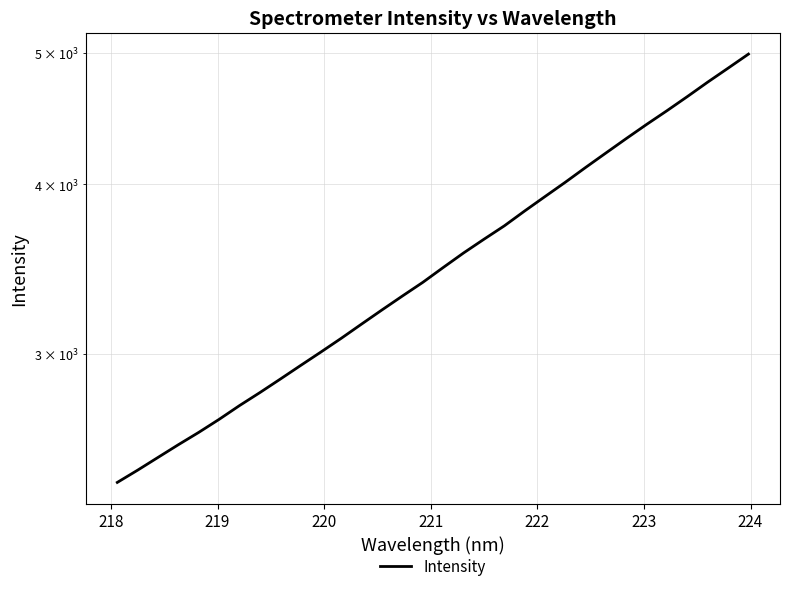

Count the number of values greater than 3475.

16